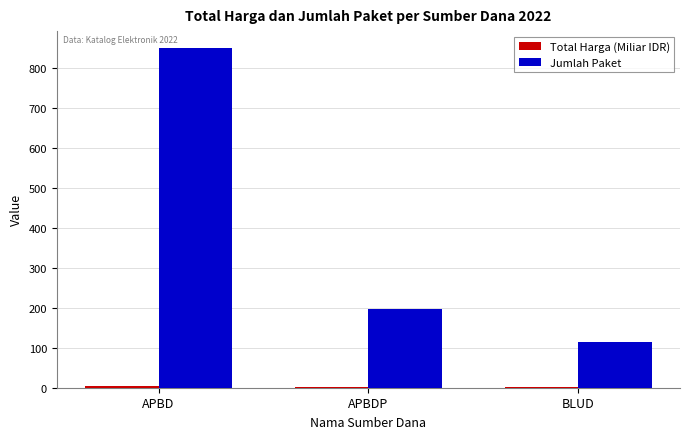

Which series changed the most between APBD and APBDP?

Jumlah Paket